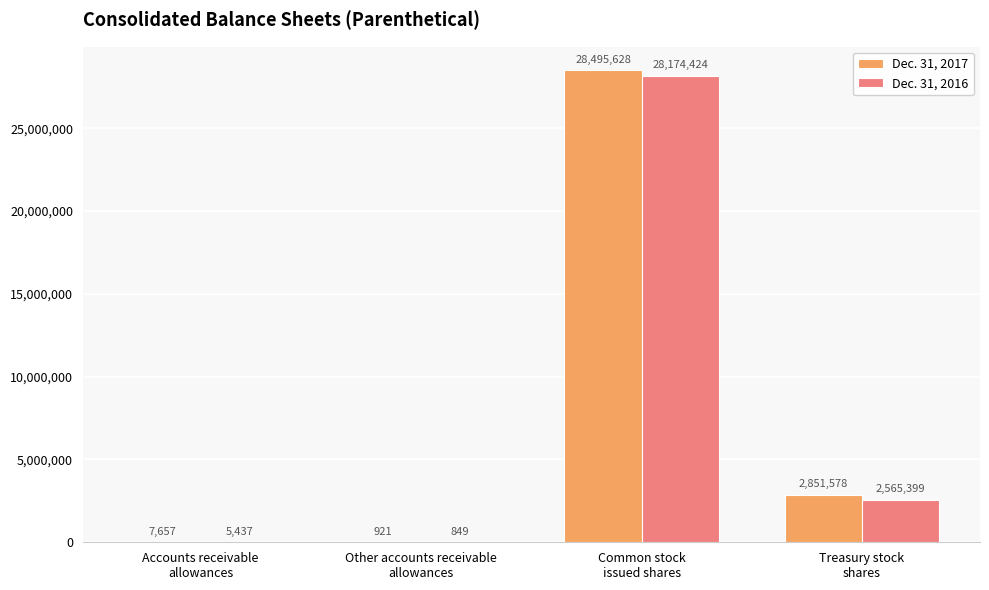

Where does the Dec. 31, 2016 series first go above 2565399?

Common stock
issued shares